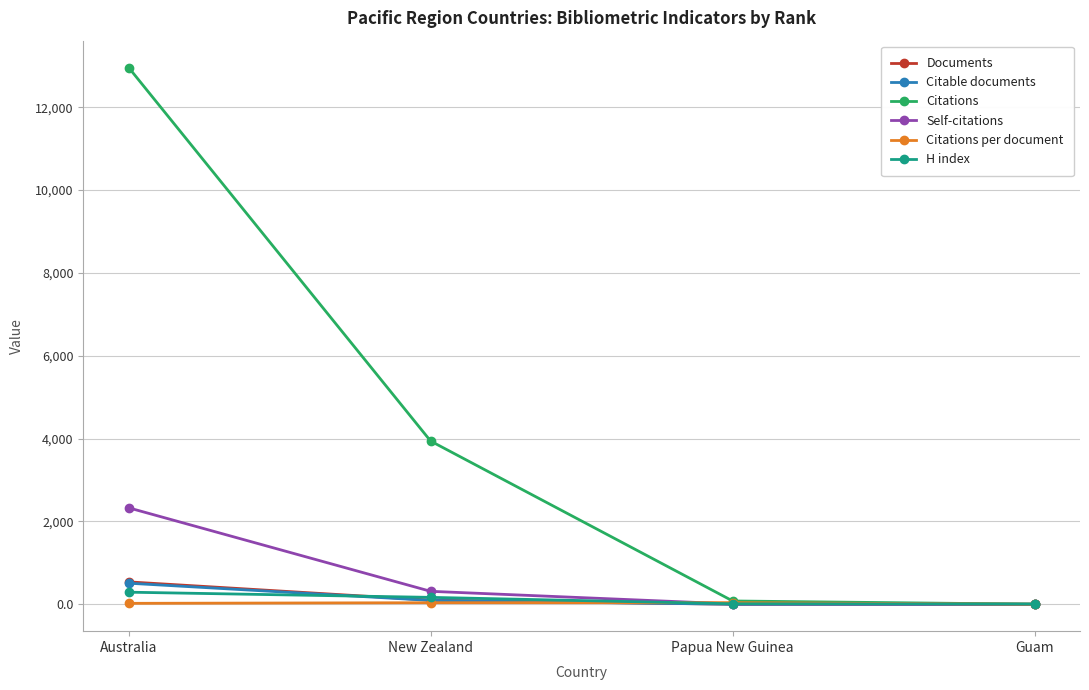

What is the total value across all series at Australia?

16658.9